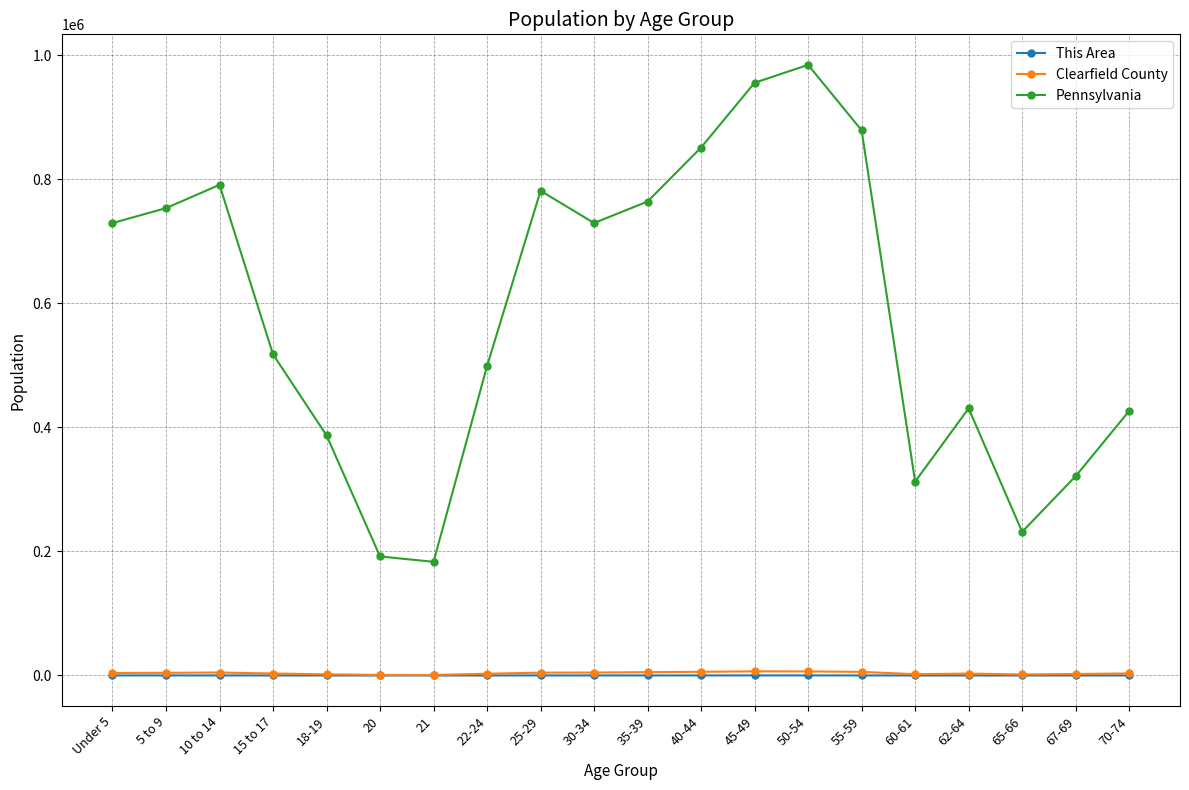

Where does the This Area series first go above 65?

Under 5